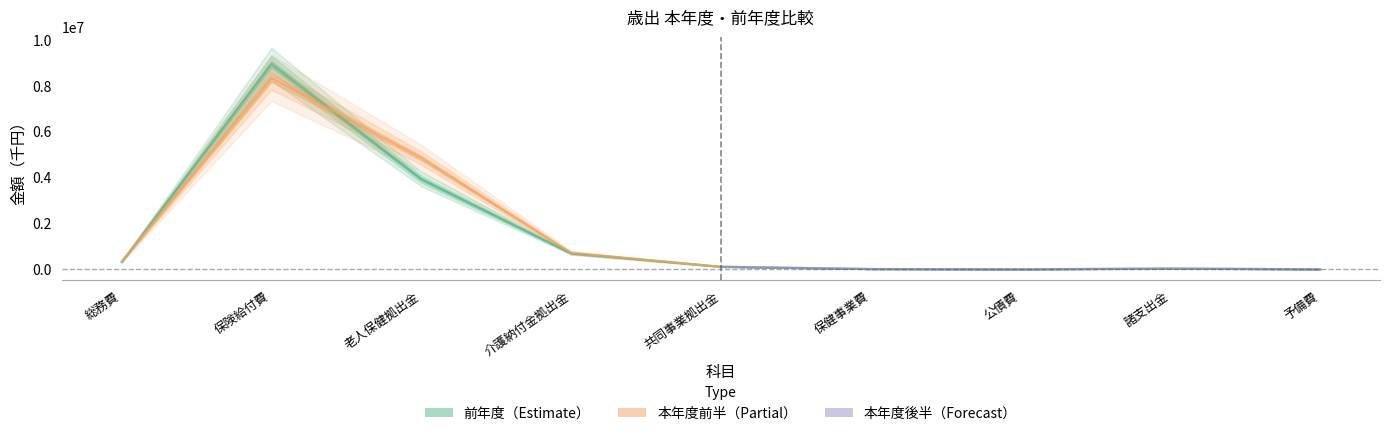

Is it true that the value at 諸支出金 is 40003?

True